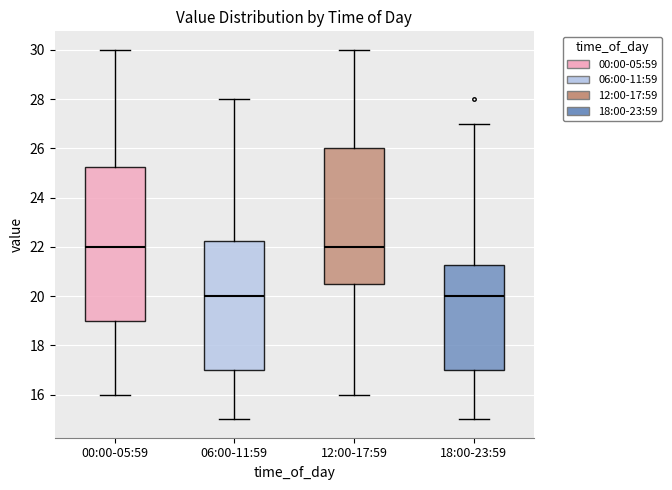

Reading left to right, read every box against the y-axis: the position of its median line, the range the box covers, and the ends of its whiskers. The values are not printed on the chart, so give them approximately, as read against the axis.

00:00-05:59: median 22.0, box 19.0 to 25.2, whiskers 16.0 to 30.0
06:00-11:59: median 20.0, box 17.0 to 22.2, whiskers 15.0 to 28.0
12:00-17:59: median 22.0, box 20.6 to 26.0, whiskers 16.0 to 30.0
18:00-23:59: median 20.0, box 17.0 to 21.2, whiskers 15.0 to 27.0